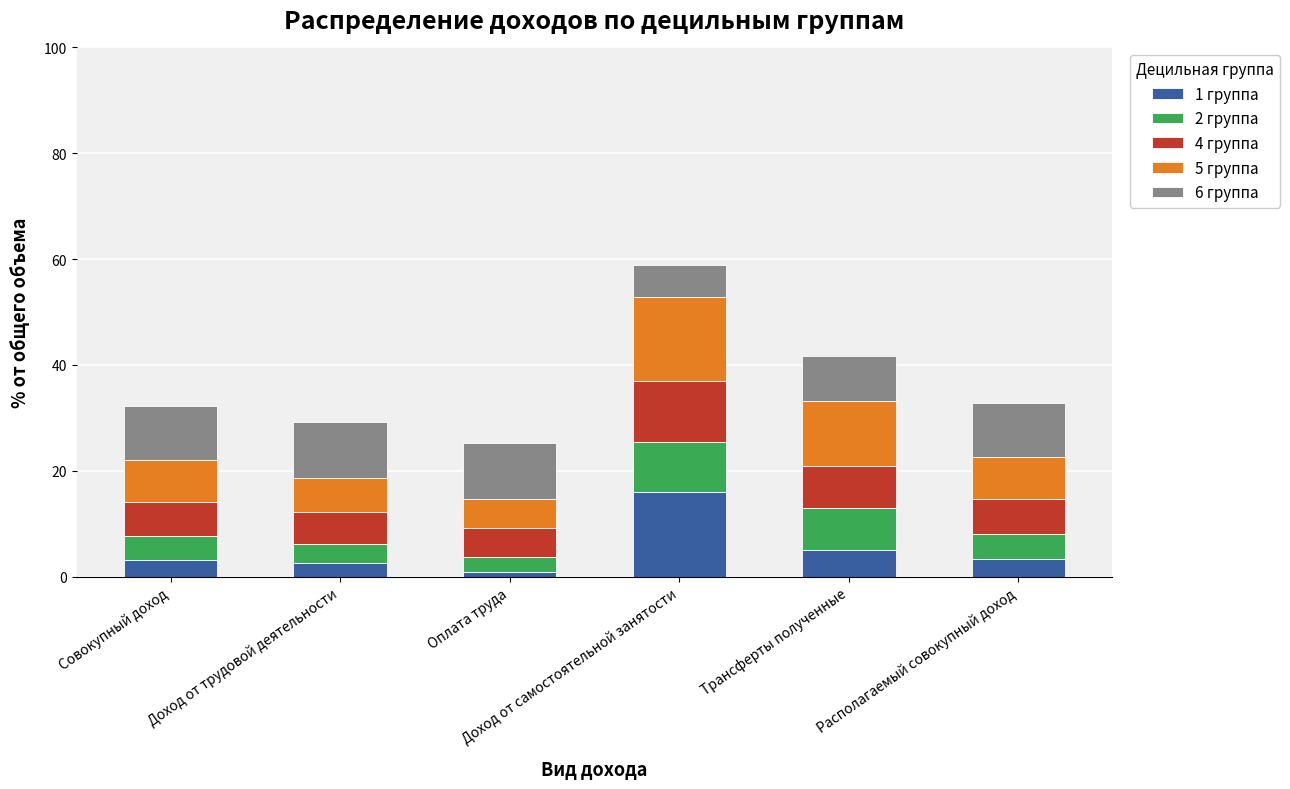

Are the bars grouped side by side (vs. stacked)?

No